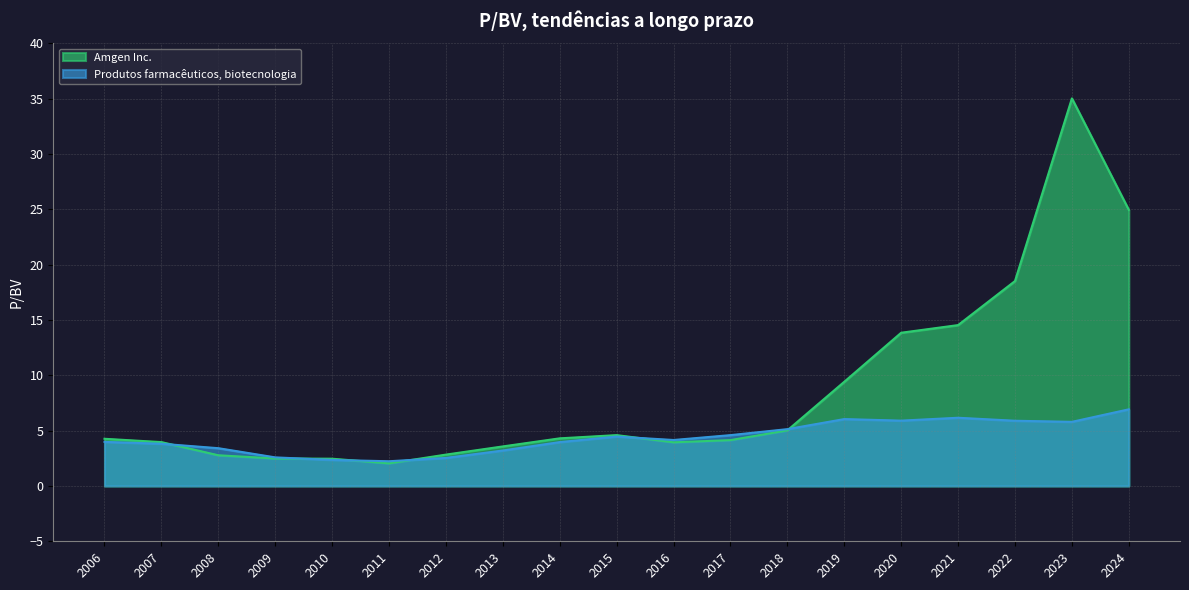

At which category does the chart reach its peak across all series?

2023